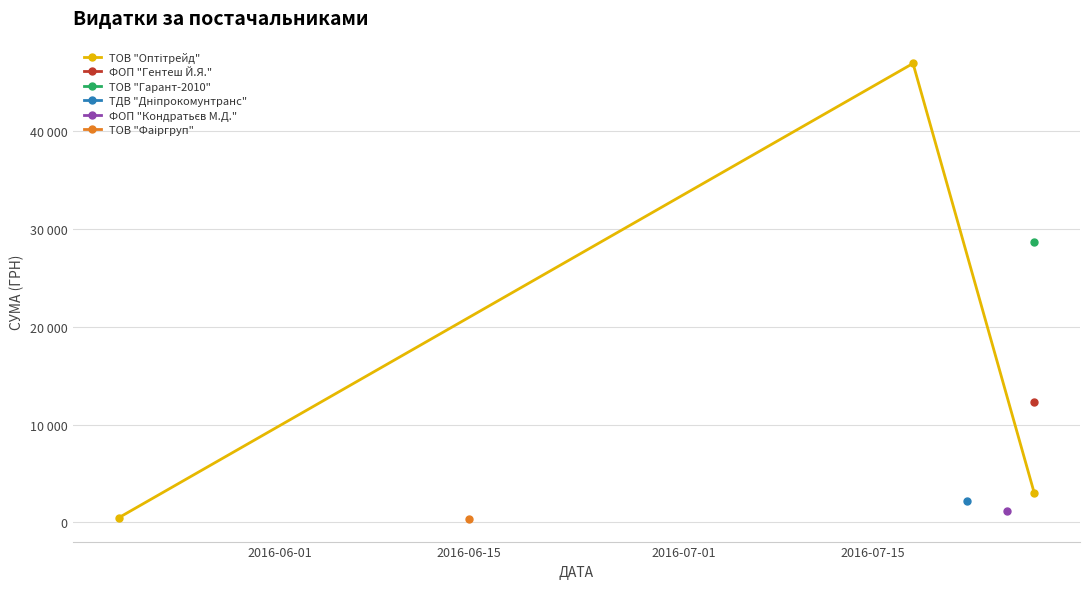

How many lines are shown in the chart?

1